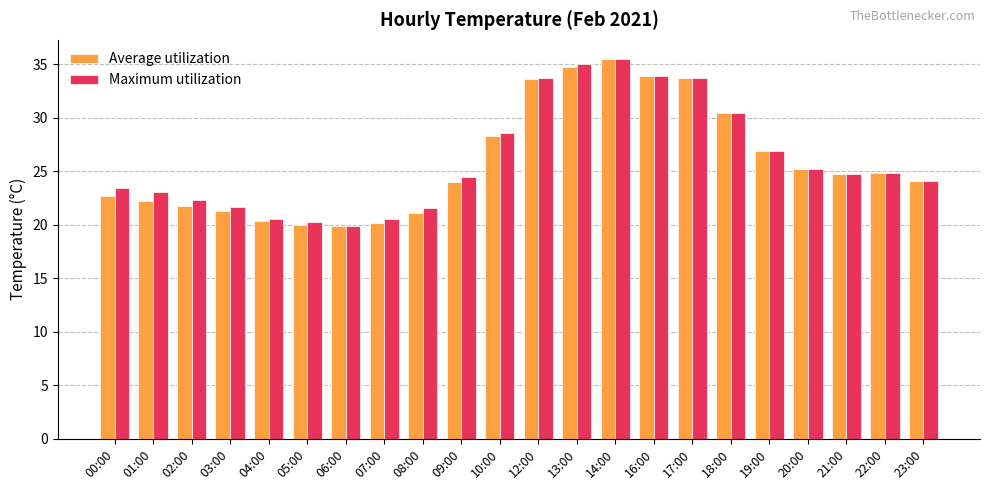

At 03:00, list the series in order from smallest to largest.

Average utilization, Maximum utilization